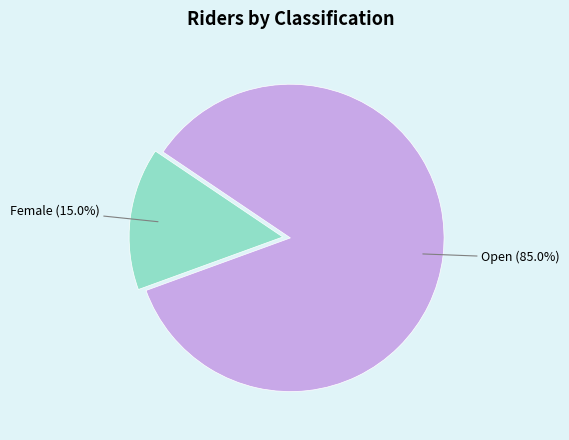

Is it true that Open is 79% of the pie?

False